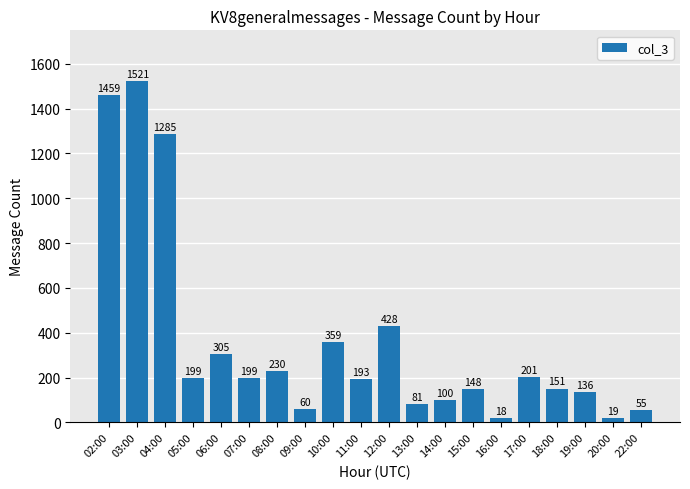

Are the bars grouped side by side (vs. stacked)?

No